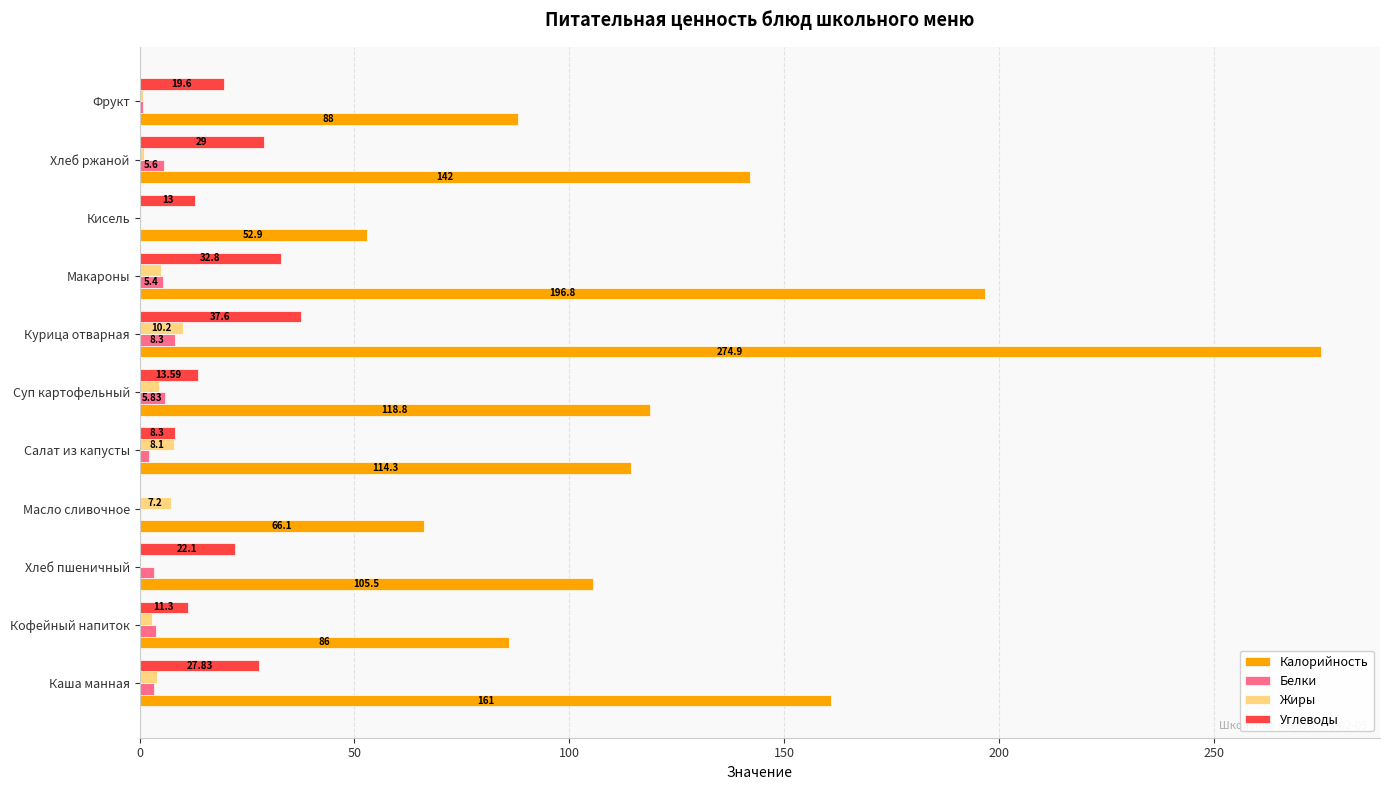

Which series has the largest total across all categories?

Калорийность